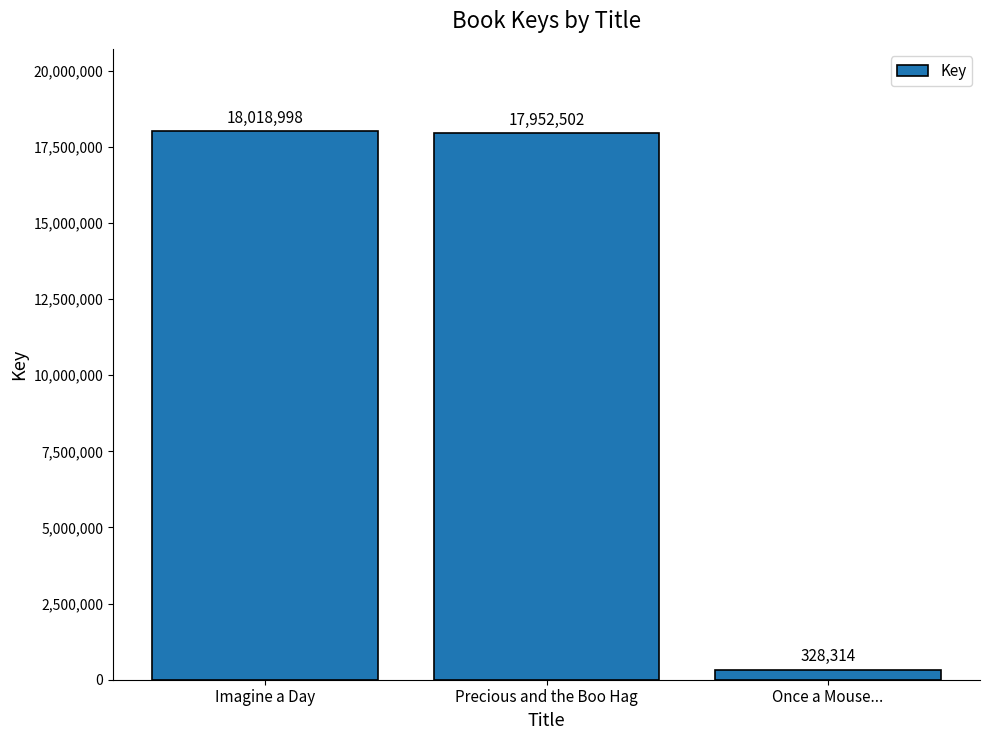

Read the value at Precious and the Boo Hag.

17952502